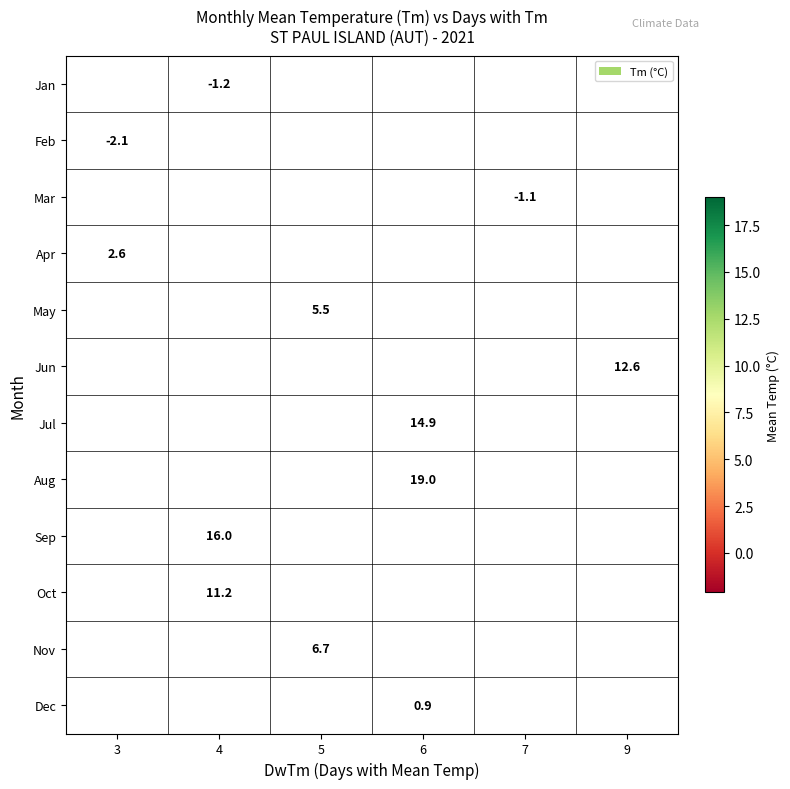

Count the number of data series in this chart.

12